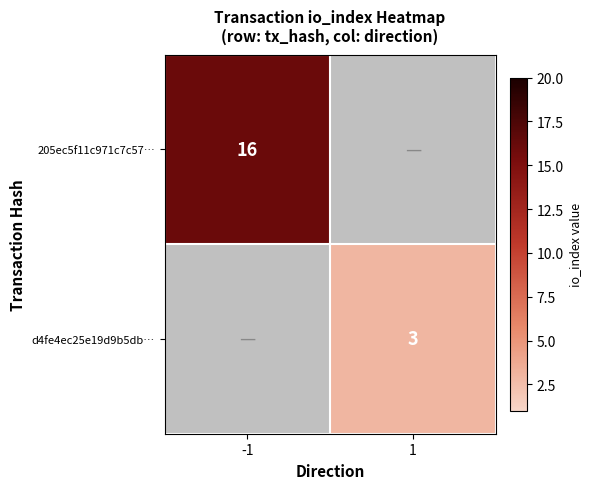

The 205ec5f11c971c7c57… series shows 16 at -1. True or false?

True